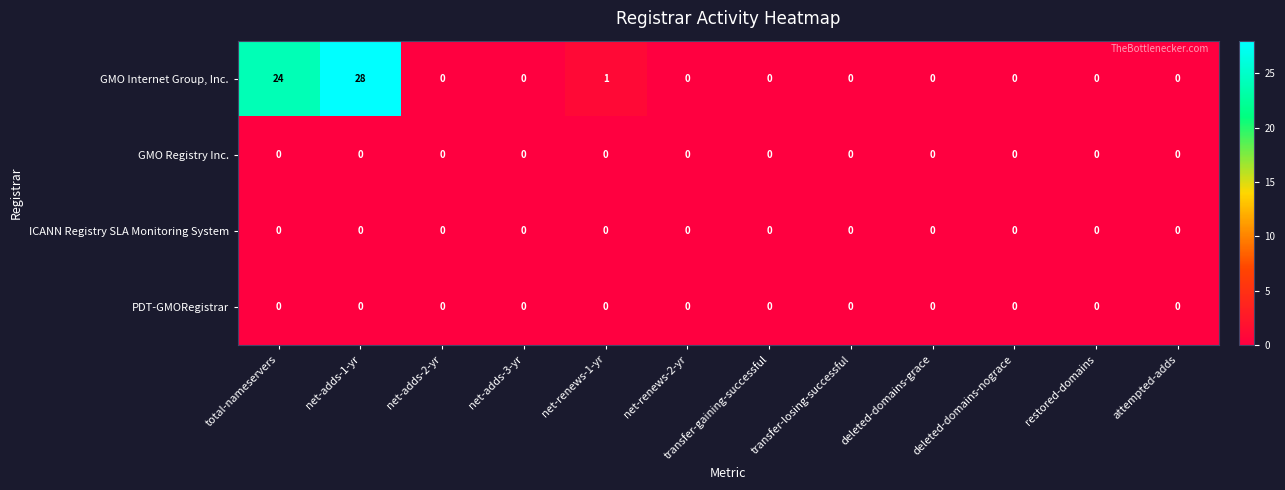

The GMO Internet Group, Inc. series shows 19 at transfer-losing-successful. True or false?

False